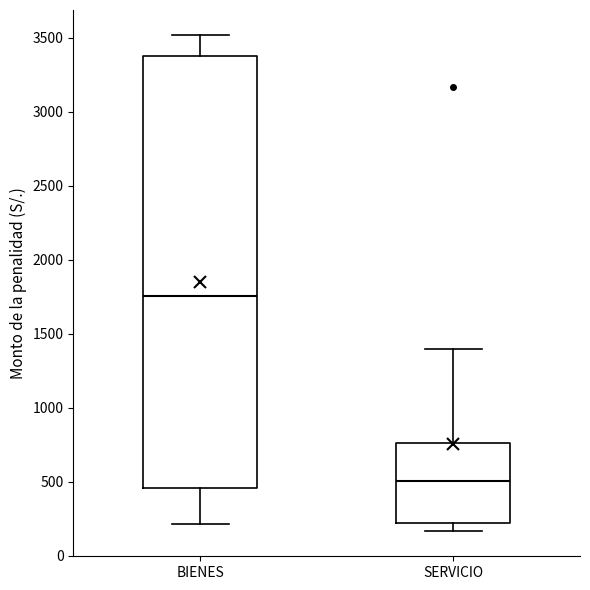

Which box's median line is the highest?

BIENES